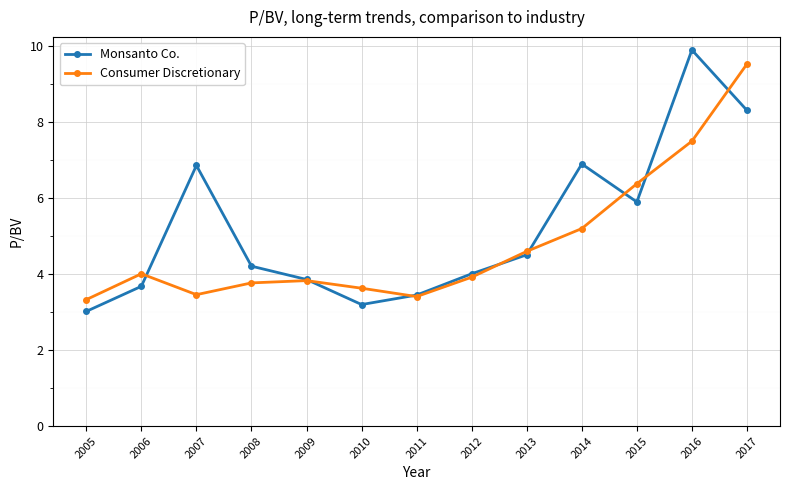

What is the sum of the Consumer Discretionary values at 2016 and 2005?

10.8